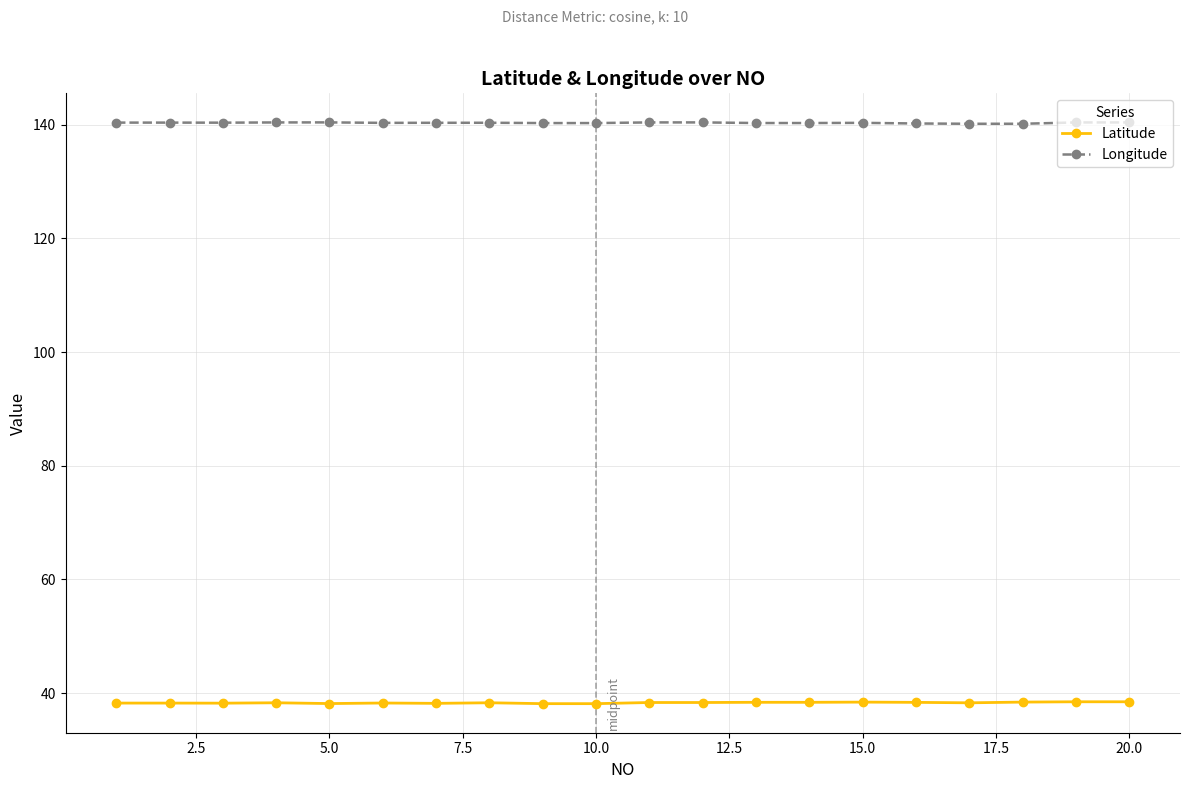

Does the chart have visible grid lines?

Yes